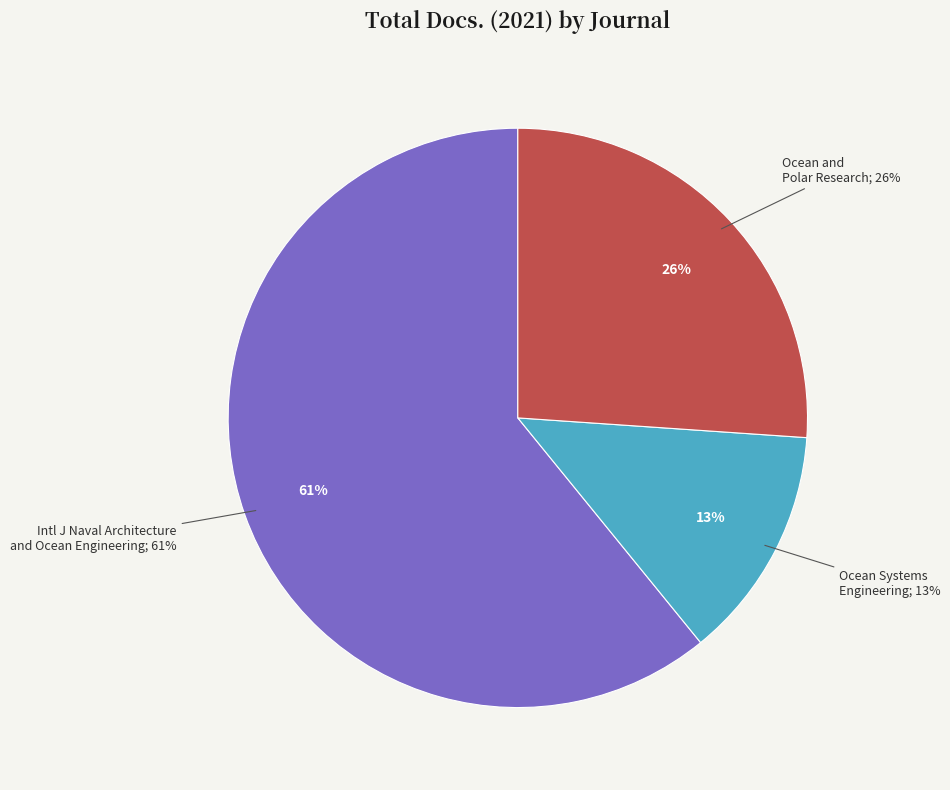

To the nearest percent, what is the average slice percentage?

33%